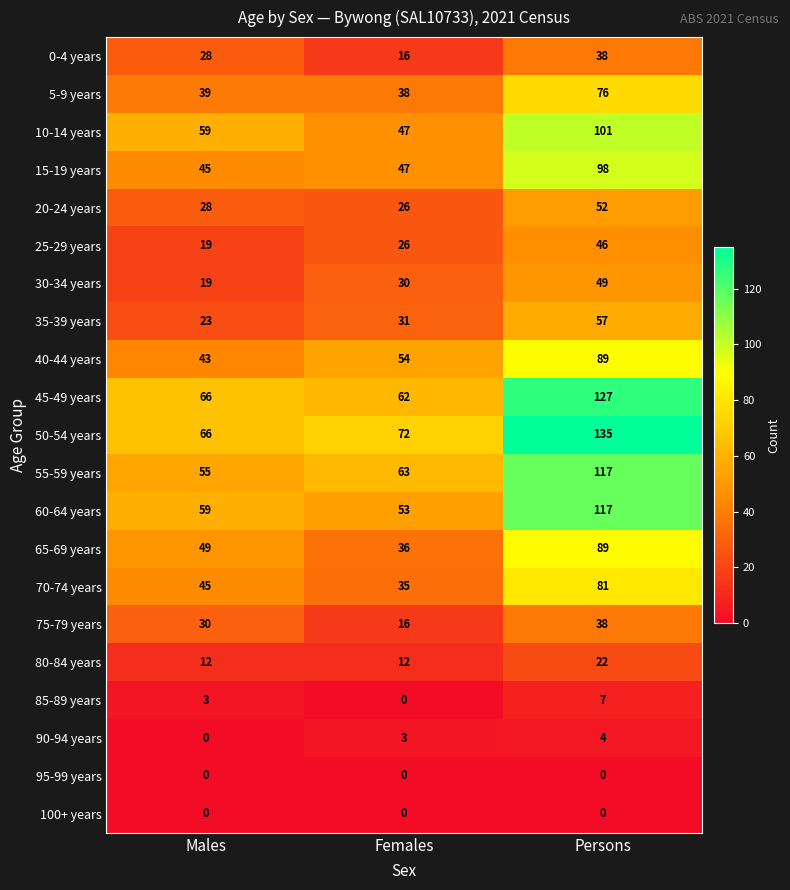

What is the spread (max minus min) of values at Persons?

135